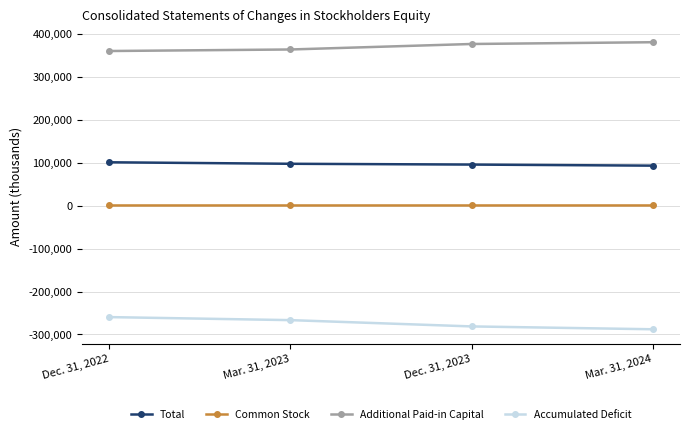

What position from the right is Mar. 31, 2024?

1